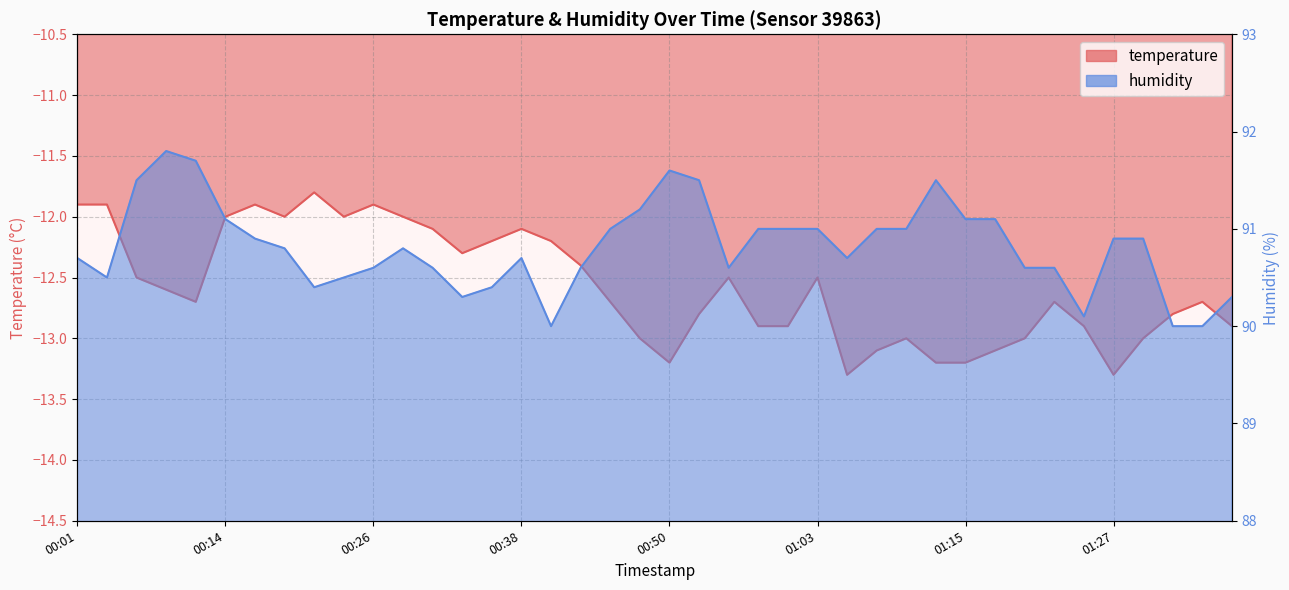

List the series in order of their peak value, lowest first.

temperature, humidity